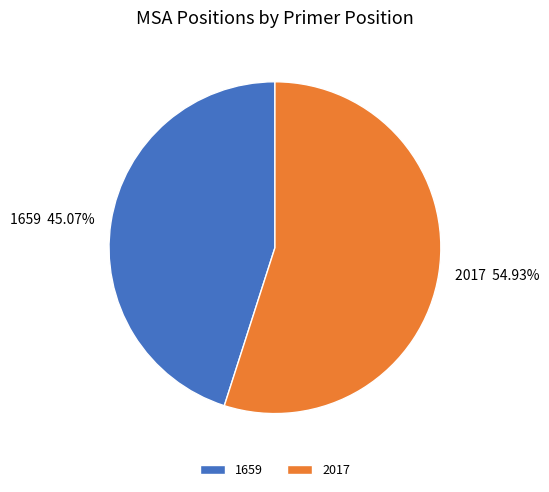

What is the largest slice in the pie chart?

2017